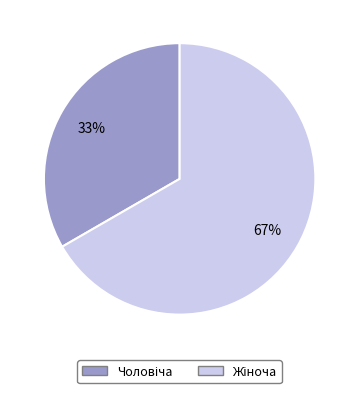

How many segments does this pie chart have?

2